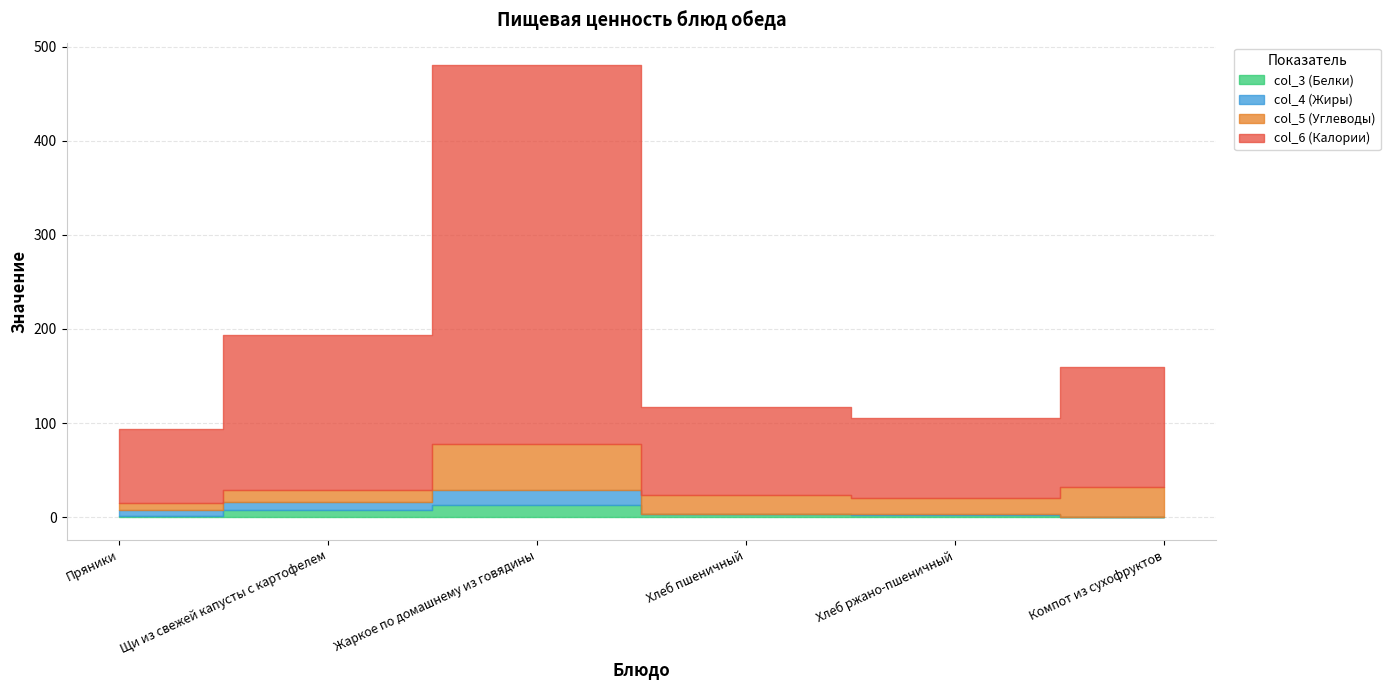

Reading right to left, list all the values displayed in this chart.

col_3 (Белки): 0.6	2.6	3.1	12.7	7.2	1.0
col_4 (Жиры): 0.0	0.4	0.3	15.7	9.4	6.6
col_5 (Углеводы): 31.4	17.6	19.8	49.8	12.5	7.0
col_6 (Калории): 128.0	84.8	94.4	402.1	164.5	79.6